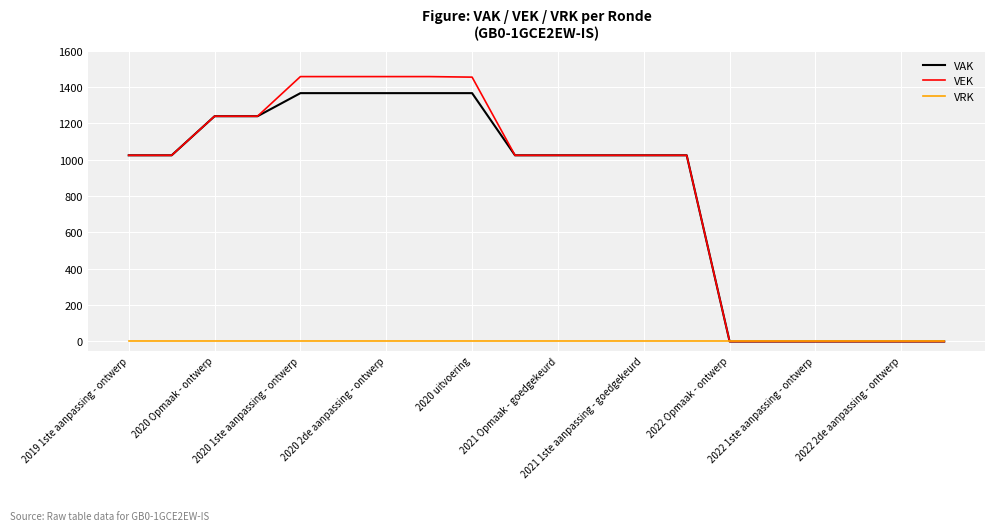

Which series has the widest spread of values?

VEK